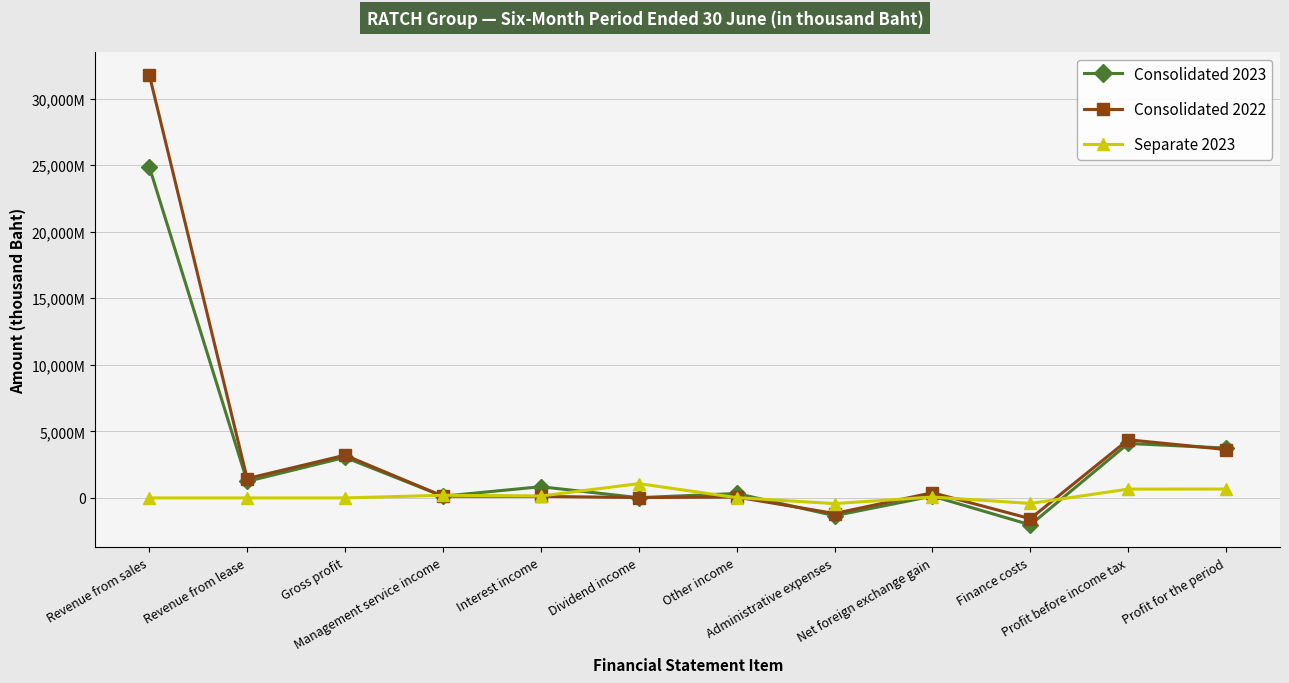

What is the difference between the Consolidated 2022 values at Management service income and Administrative expenses?

1301497